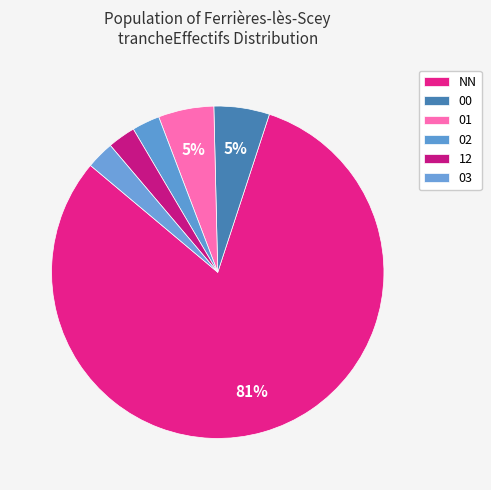

How many slices are in this pie chart?

6